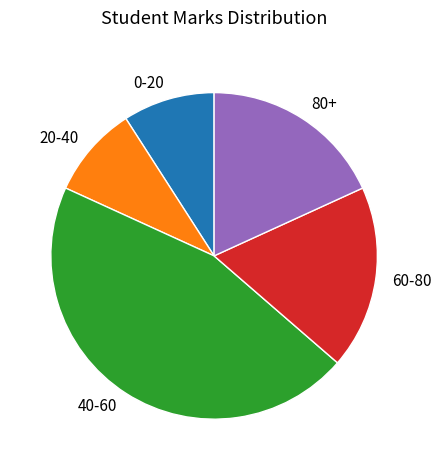

True or false: 80+ accounts for 12% of the total.

False